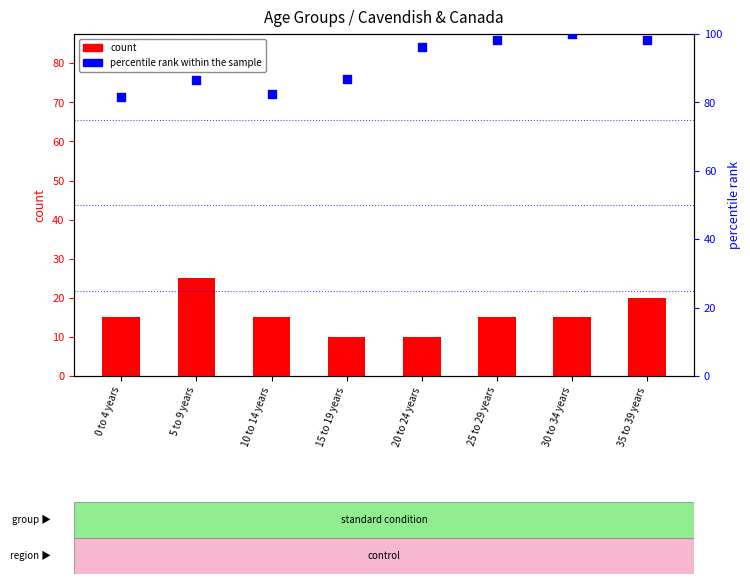

What is the total value across all series at 10 to 14 years?

97.5